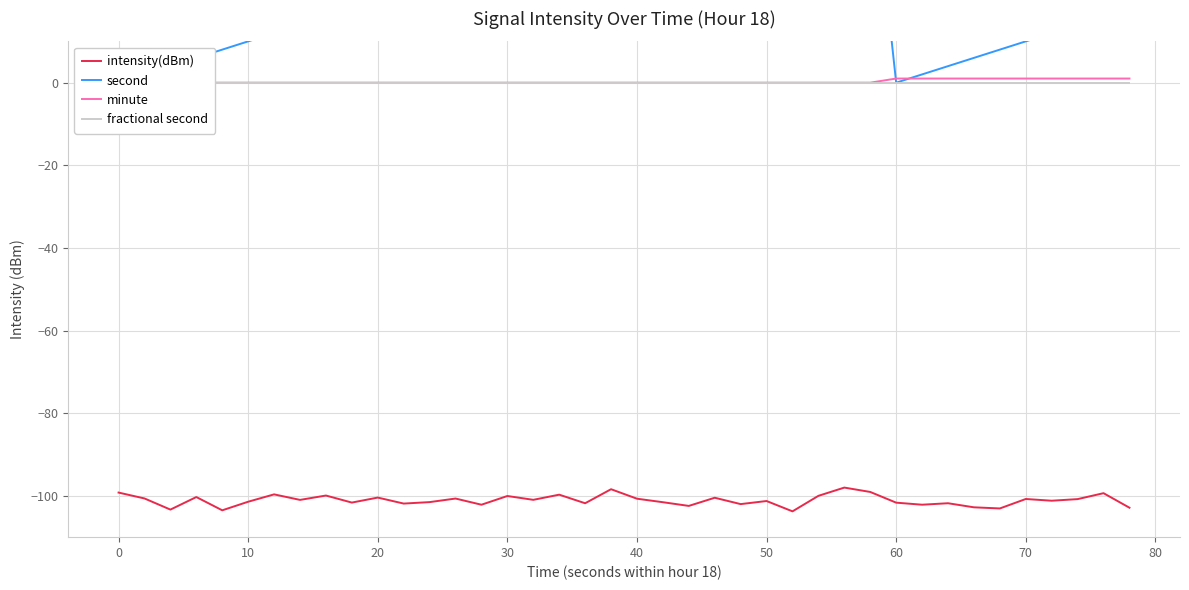

What are all the series names shown in the legend?

intensity(dBm), second, minute, fractional second